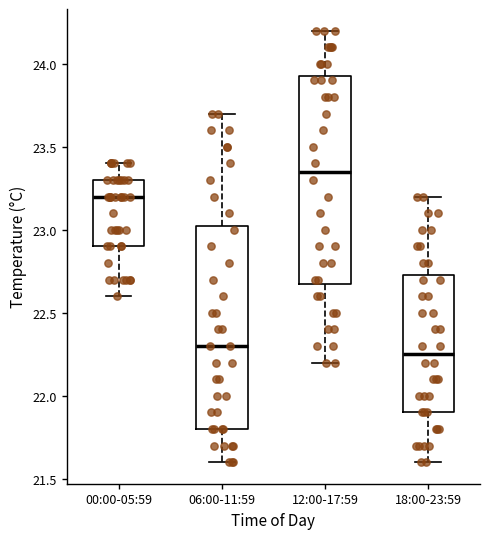

Reading left to right, transcribe this box plot: for each box, give where its median line is, the range the box spans, and where its two whiskers end, as read against the y-axis. The values are not printed on the chart, so give them approximately, as read against the axis.

00:00-05:59: median 23.20, box 22.90 to 23.30, whiskers 22.60 to 23.40
06:00-11:59: median 22.30, box 21.80 to 23.05, whiskers 21.60 to 23.70
12:00-17:59: median 23.35, box 22.70 to 23.95, whiskers 22.20 to 24.20
18:00-23:59: median 22.25, box 21.90 to 22.75, whiskers 21.60 to 23.20